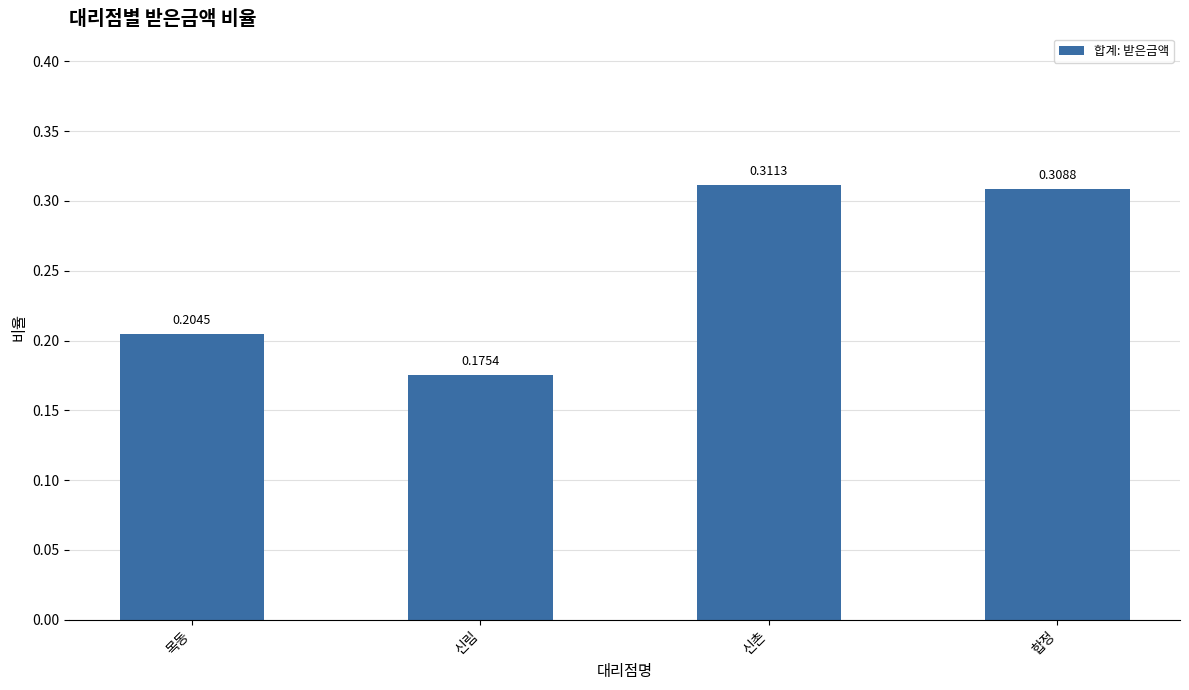

What is the sum of all values?

1.0